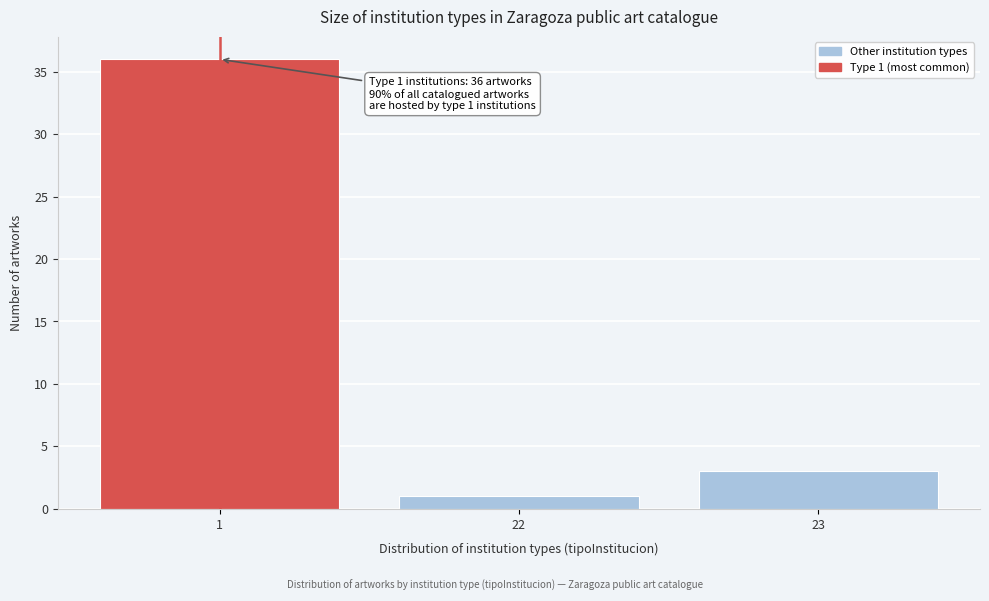

Reading left to right, list all the values displayed in this chart.

36	1	3